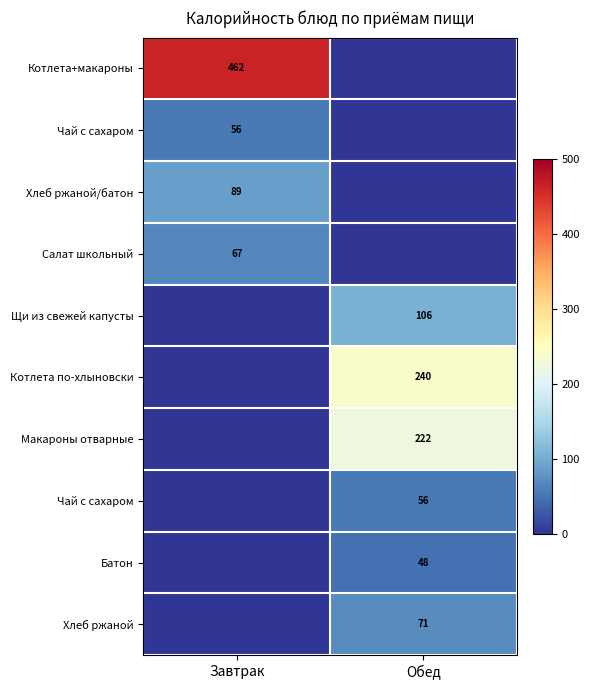

How many distinct data groups are displayed?

10